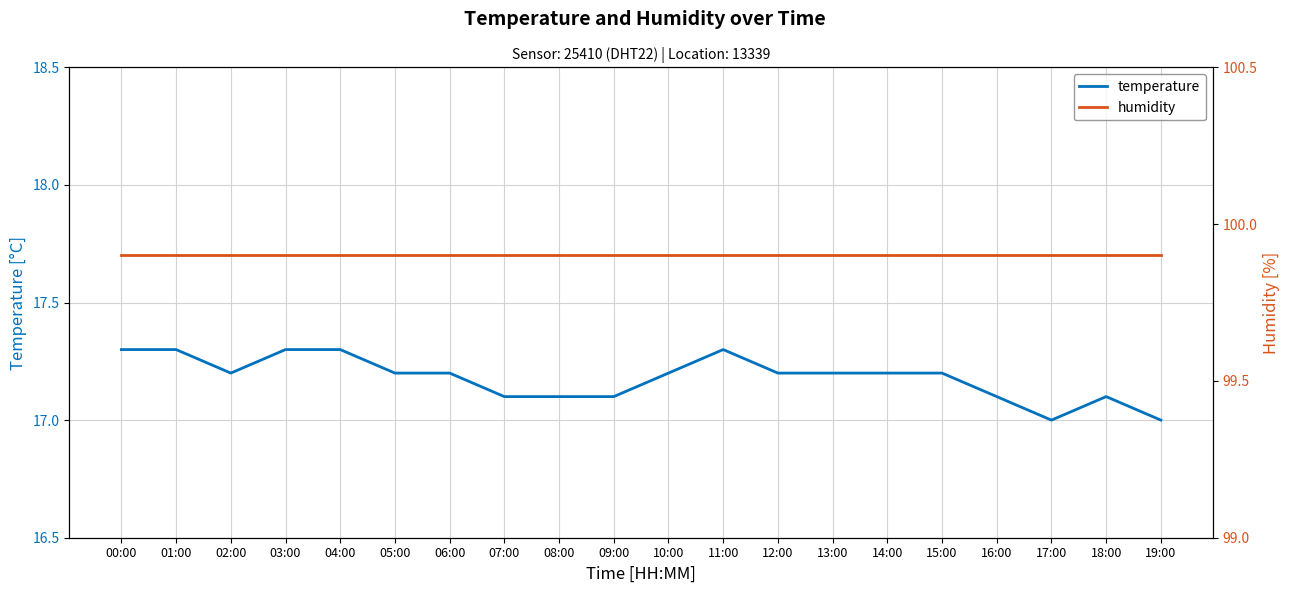

Rank the series by their average value, from highest to lowest.

humidity, temperature